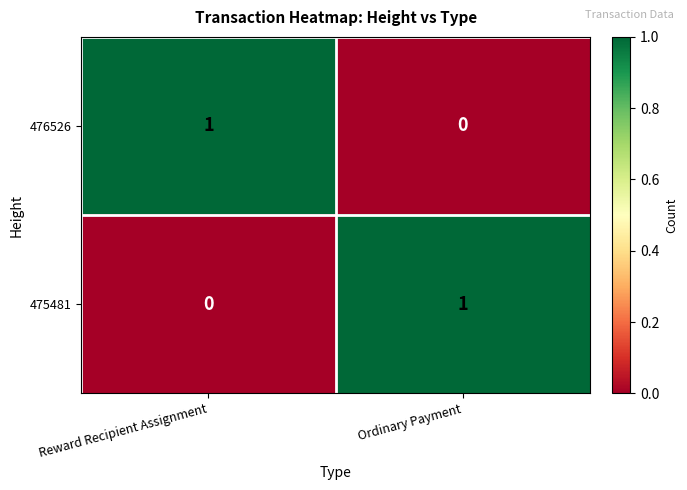

Is it true that 476526 equals 0 at Ordinary Payment?

True